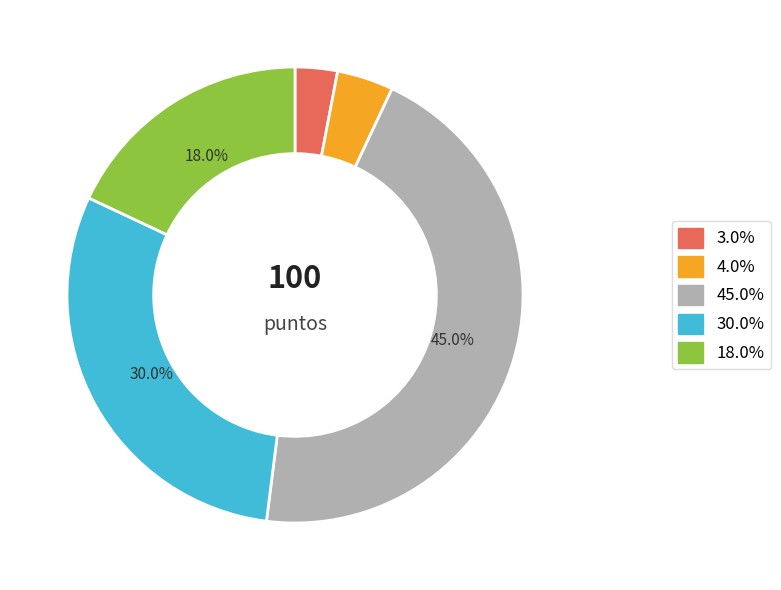

Is there any slice that represents more than half of the pie?

No